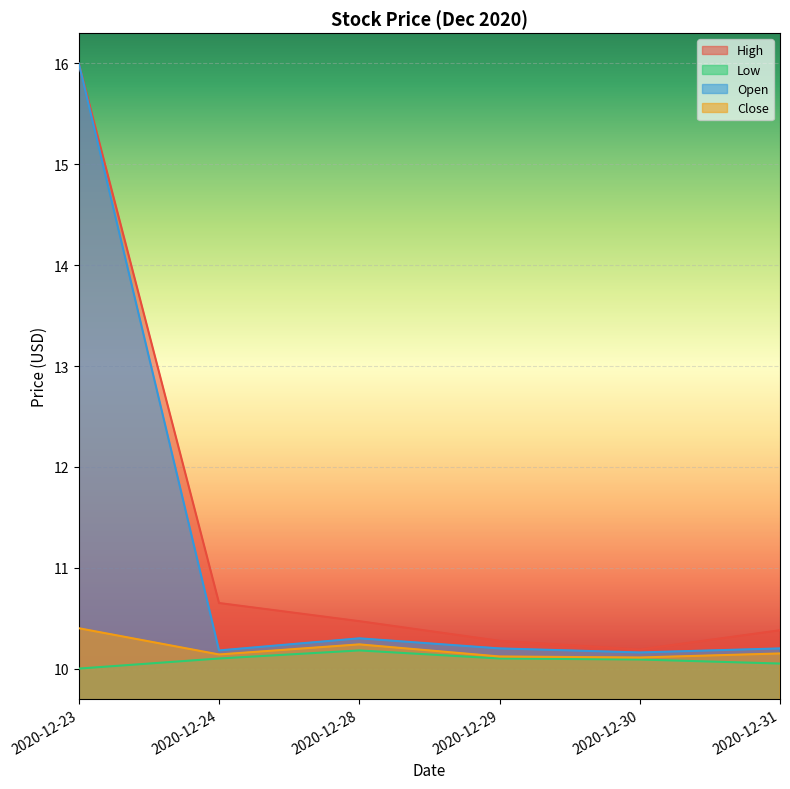

What is the difference between the highest and lowest values at 2020-12-23?

6.0